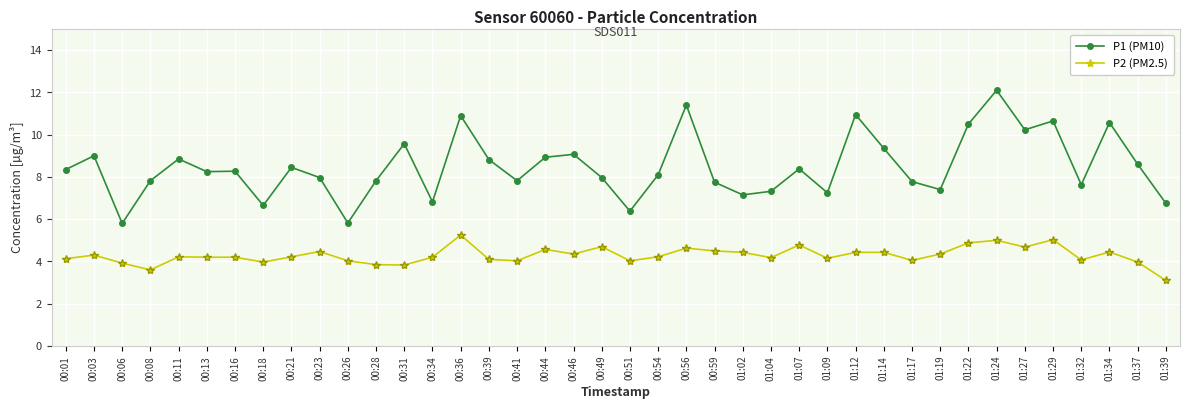

At which category does the chart reach its minimum across all series?

01:39